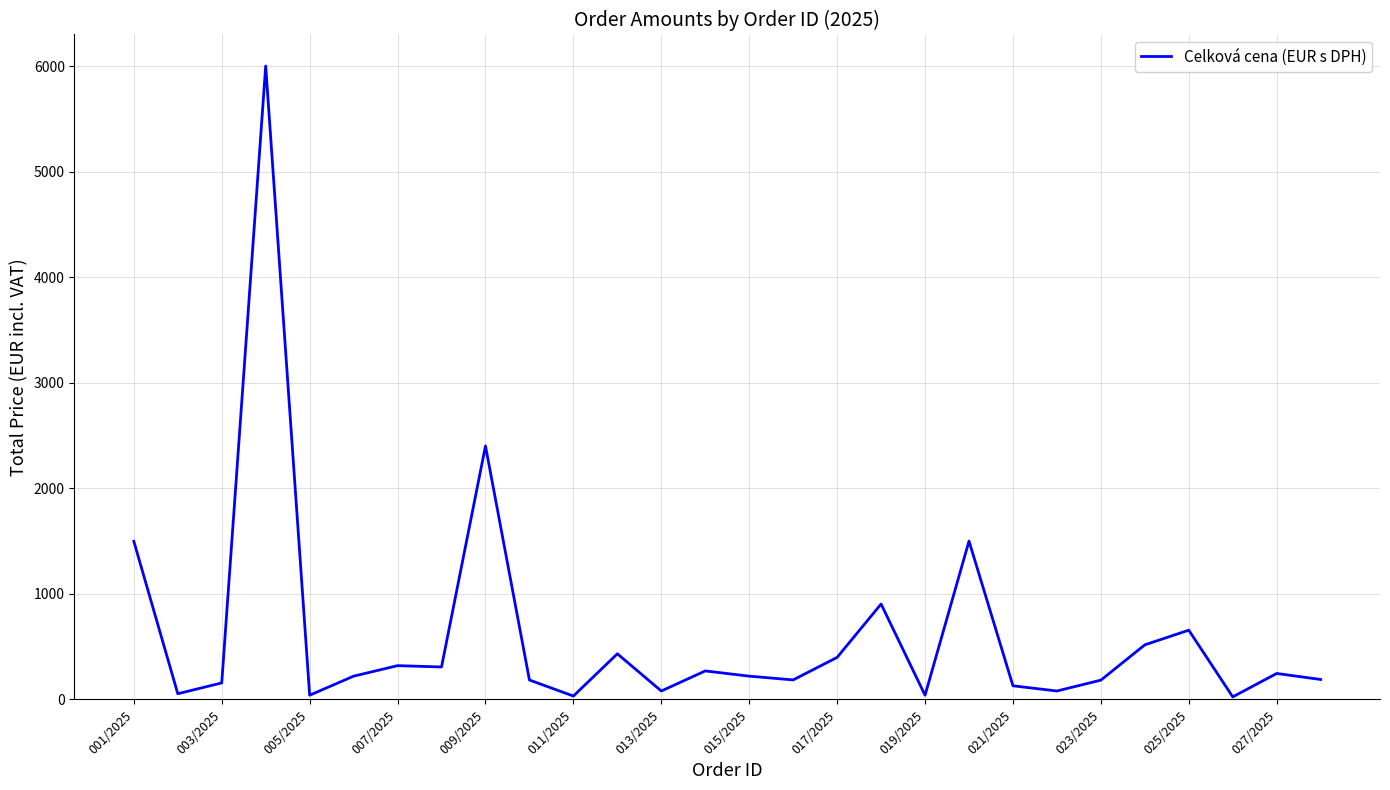

What is the maximum value shown in the chart?

6000.0